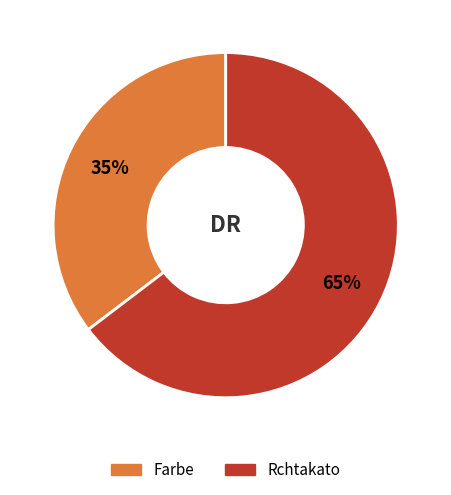

Is the sum of Rchtakato and Farbe greater than half?

Yes